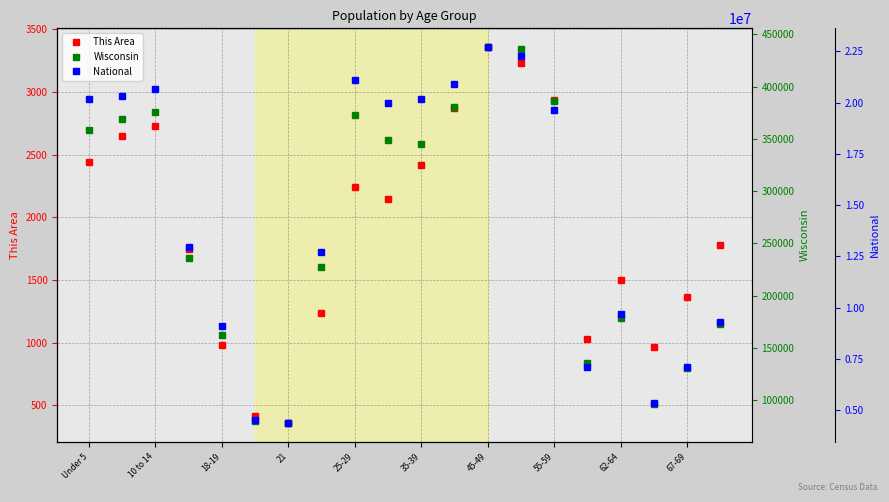

How many data points does each series have?

20